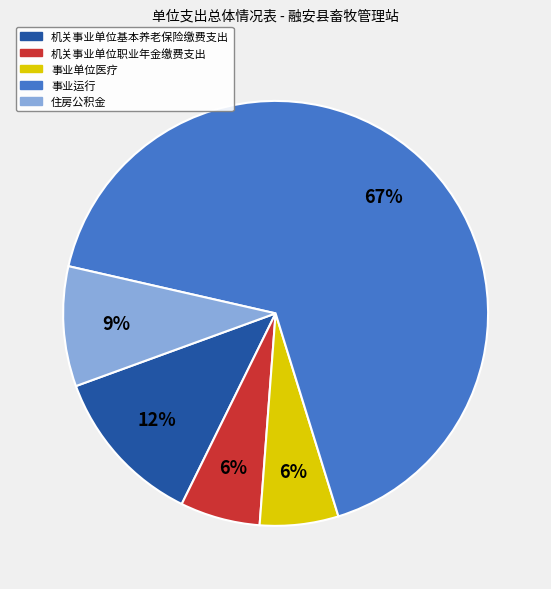

Approximately how many times larger is the value at 住房公积金 compared to 事业运行?

0.1